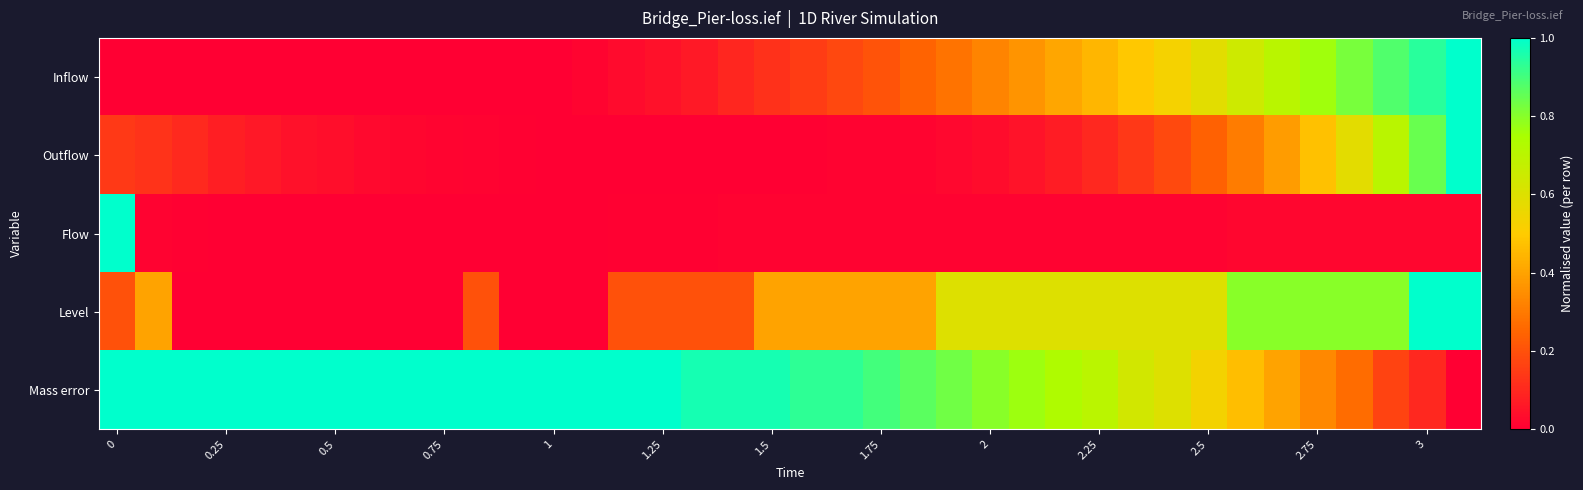

At how many categories does at least one series exceed 0?

38